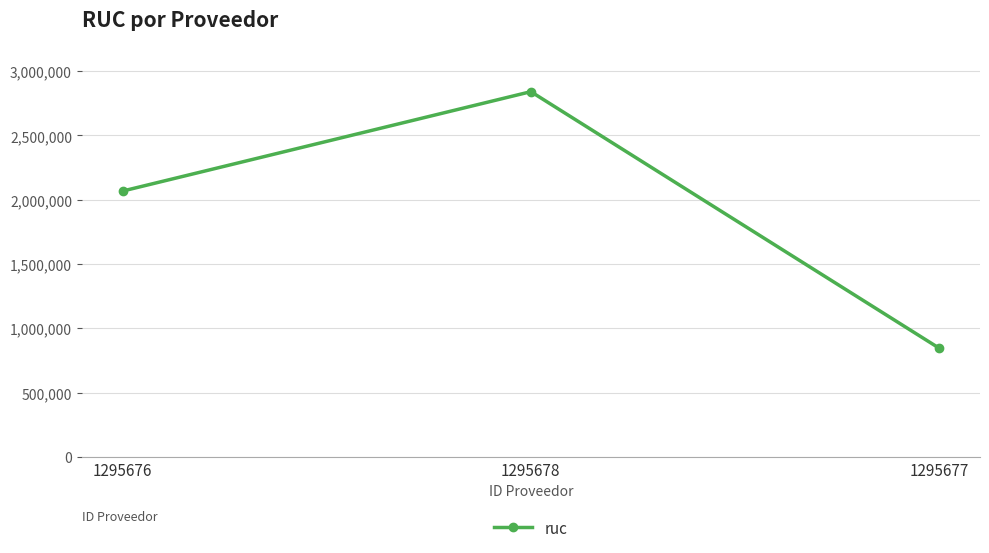

Where is the data nearest to the value 1843071?

1295676